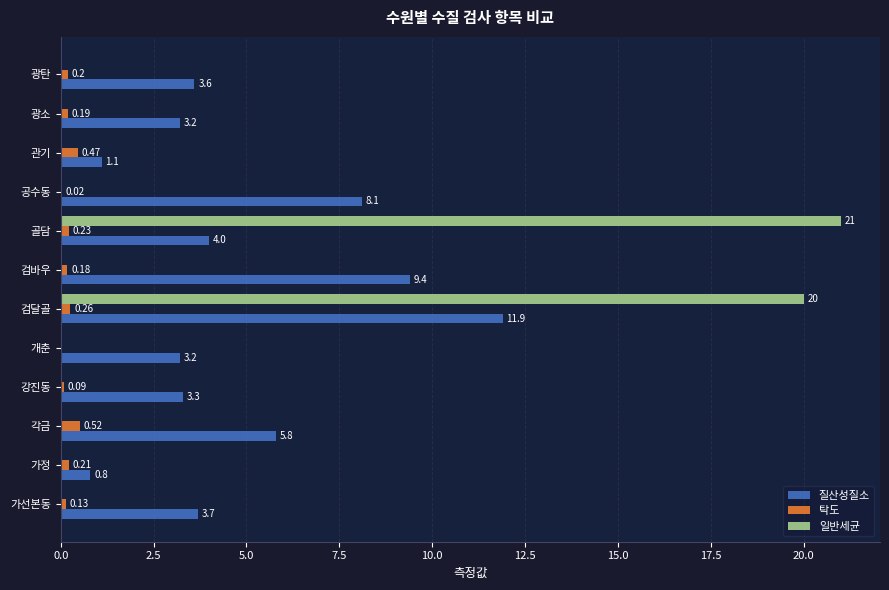

At which label is 탁도 closest to 0?

개춘